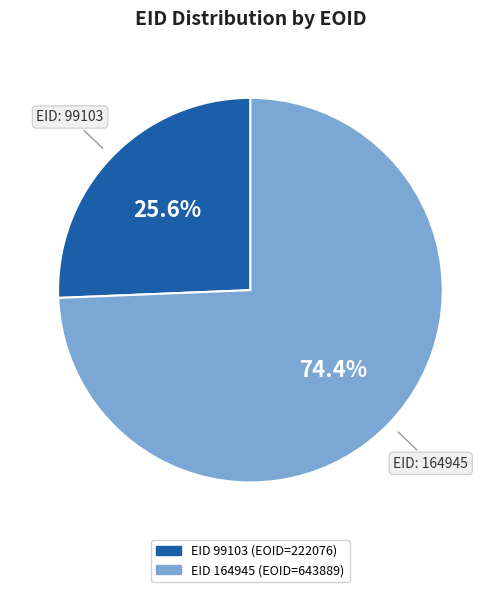

Count the number of slices in the pie.

2